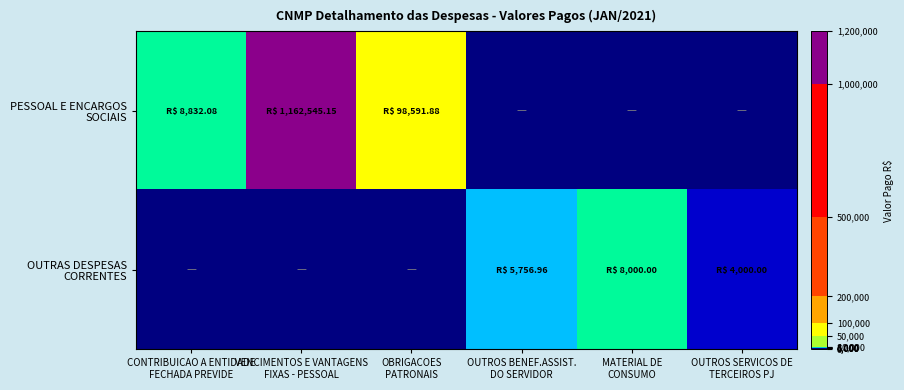

What is the total value across all series at OUTROS SERVICOS DE
TERCEIROS PJ?

4000.0